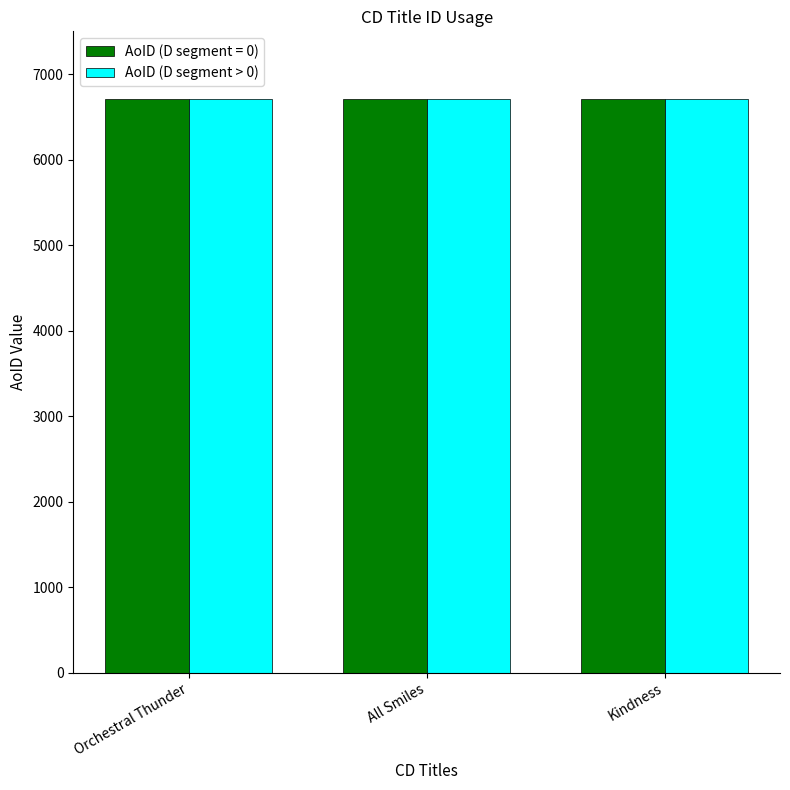

What is the average value of the AoID (D segment > 0) series?

6712